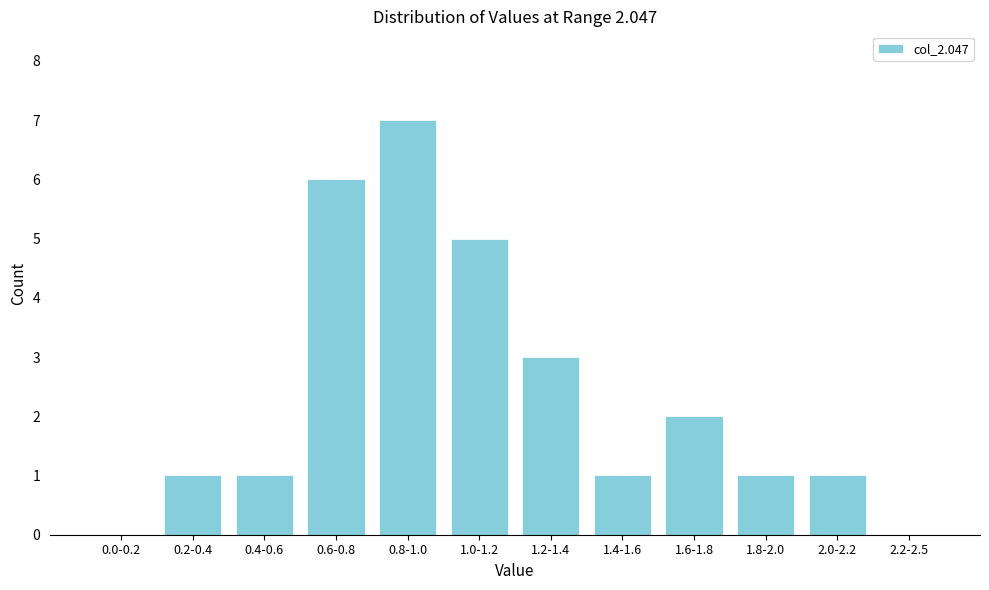

Reading left to right, extract all data points from this chart.

0.0-0.2=0	0.2-0.4=1	0.4-0.6=1	0.6-0.8=6	0.8-1.0=7	1.0-1.2=5	1.2-1.4=3	1.4-1.6=1	1.6-1.8=2	1.8-2.0=1	2.0-2.2=1	2.2-2.5=0